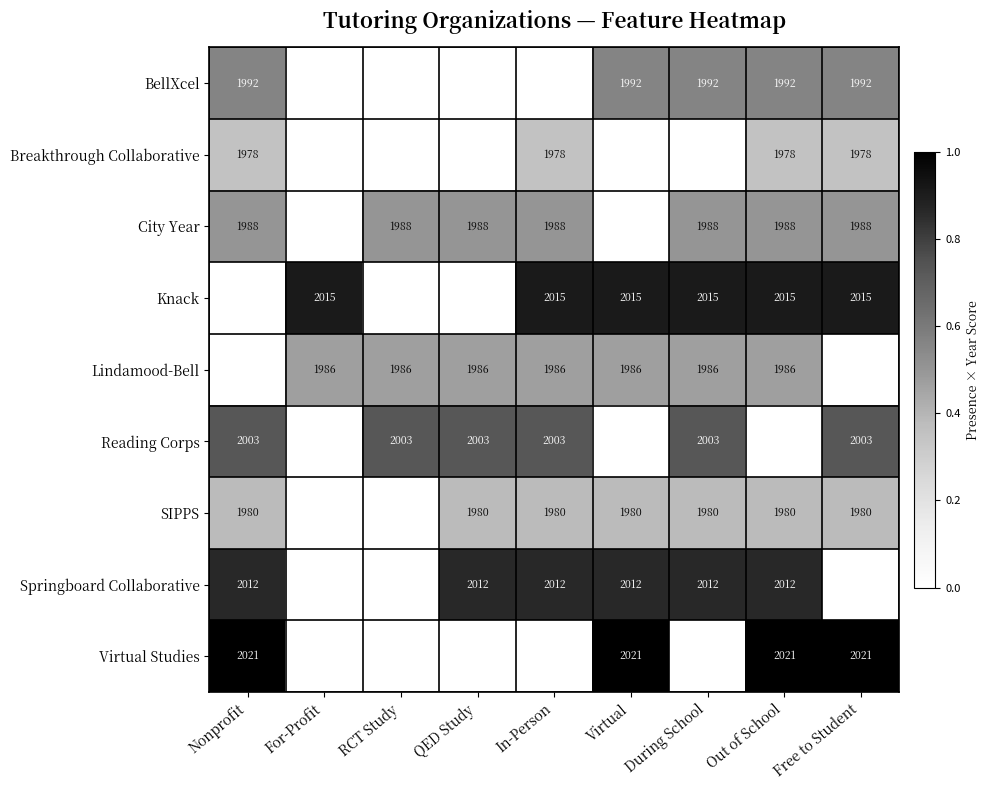

At how many categories does at least one series exceed 0?

9